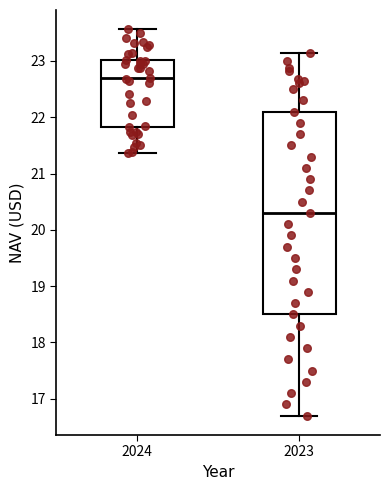

Which box is the tallest, from its lower edge to its upper edge?

2023